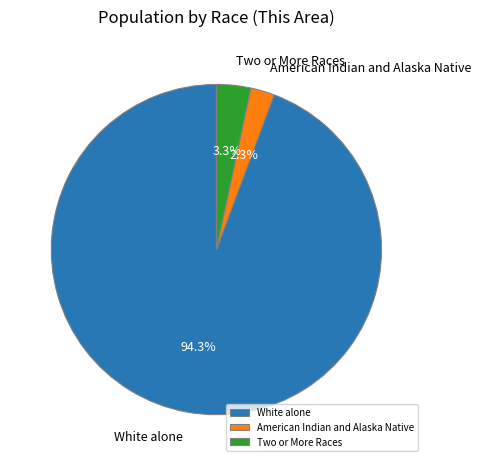

To the nearest percent, what is the difference between the largest and smallest slice percentages?

92%